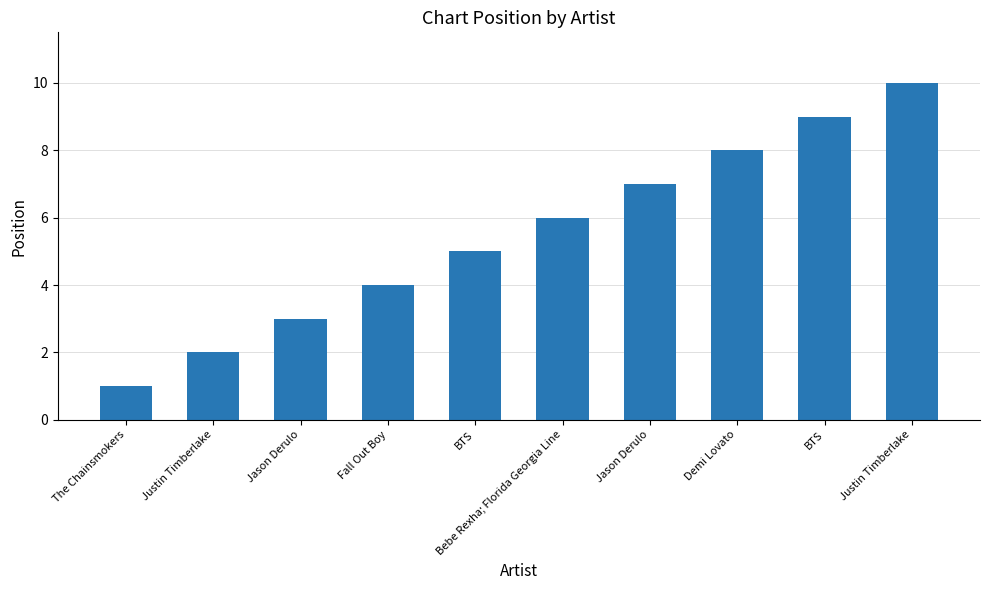

What is the change in value from Jason Derulo to Justin Timberlake?

+3